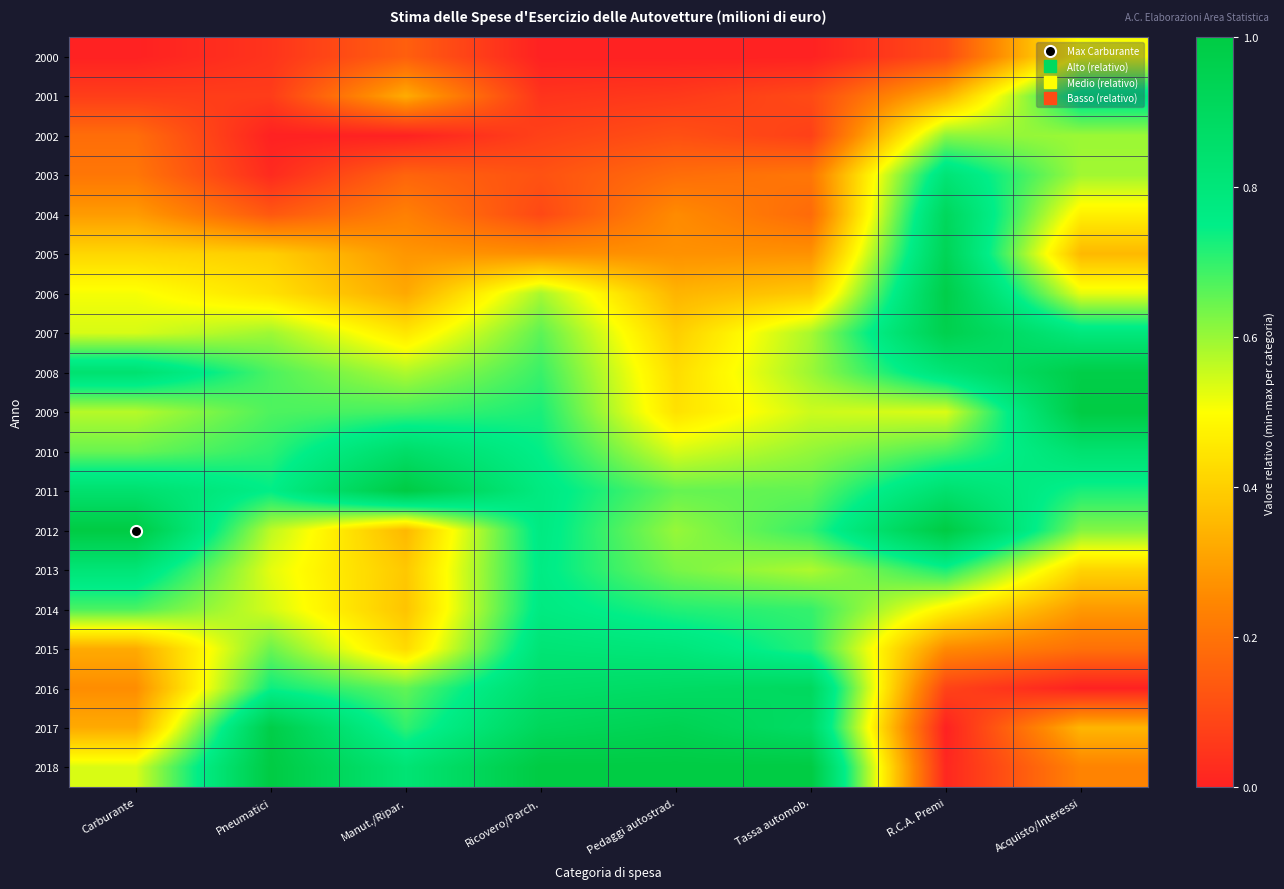

How many distinct data groups are displayed?

19